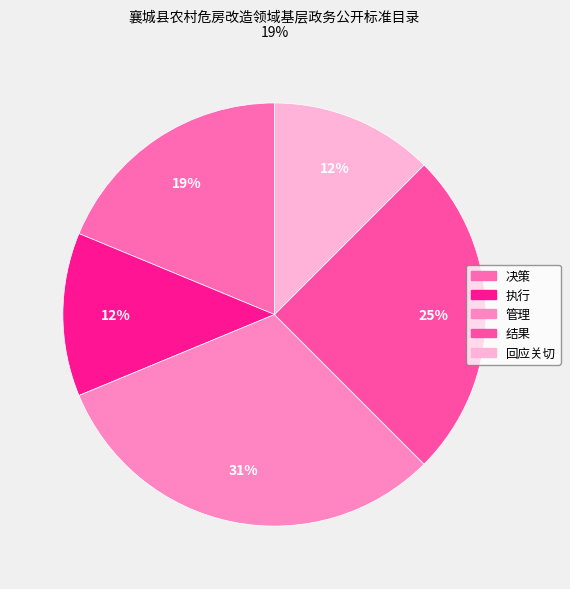

What percentage is NOT represented by 管理?

68.8%